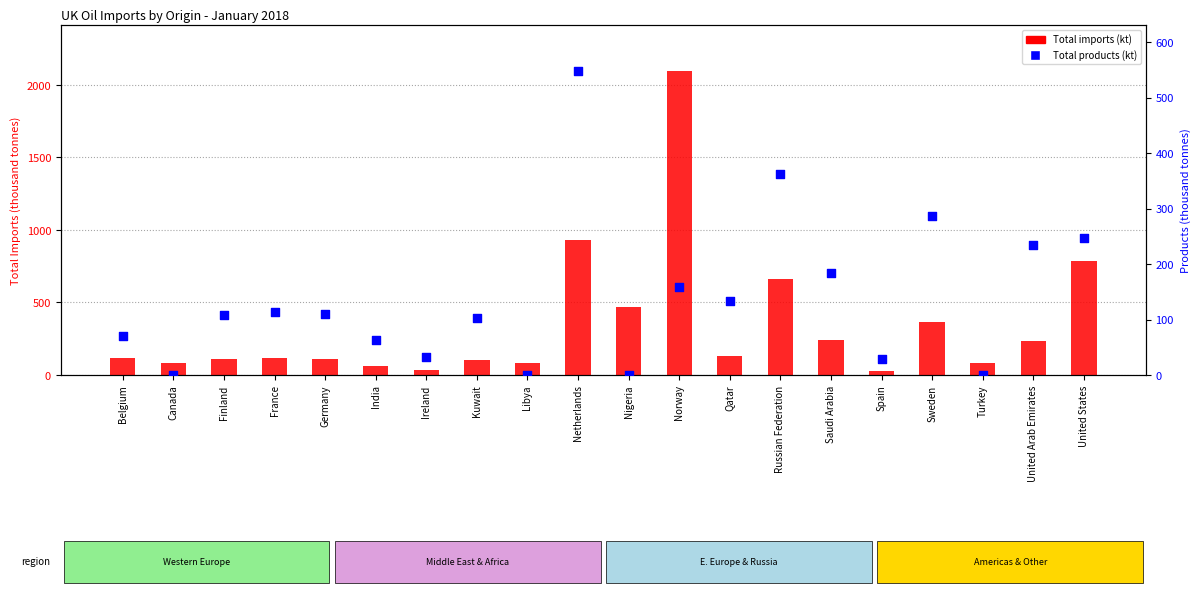

Which series contains the lowest Y value?

Total products